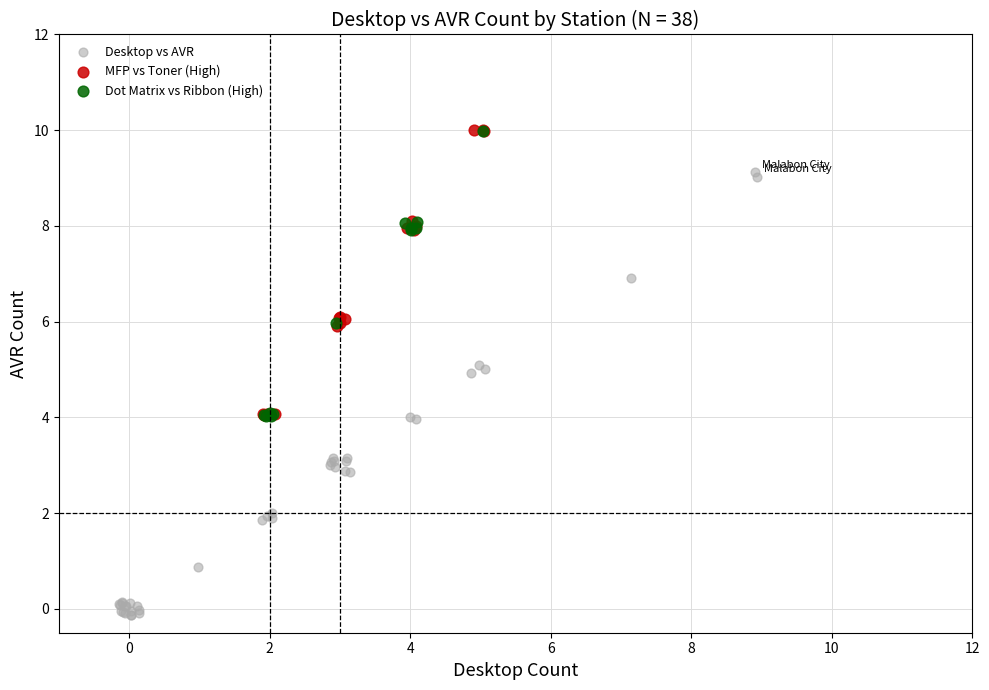

Which series reaches the minimum Y coordinate?

Desktop vs AVR